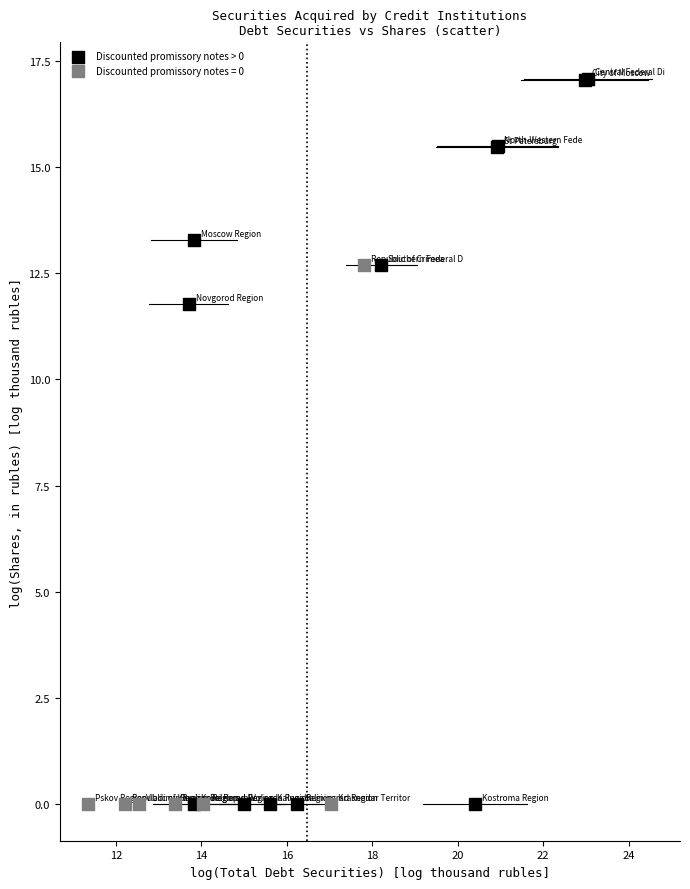

Which series reaches the maximum Y coordinate?

Discounted promissory notes > 0